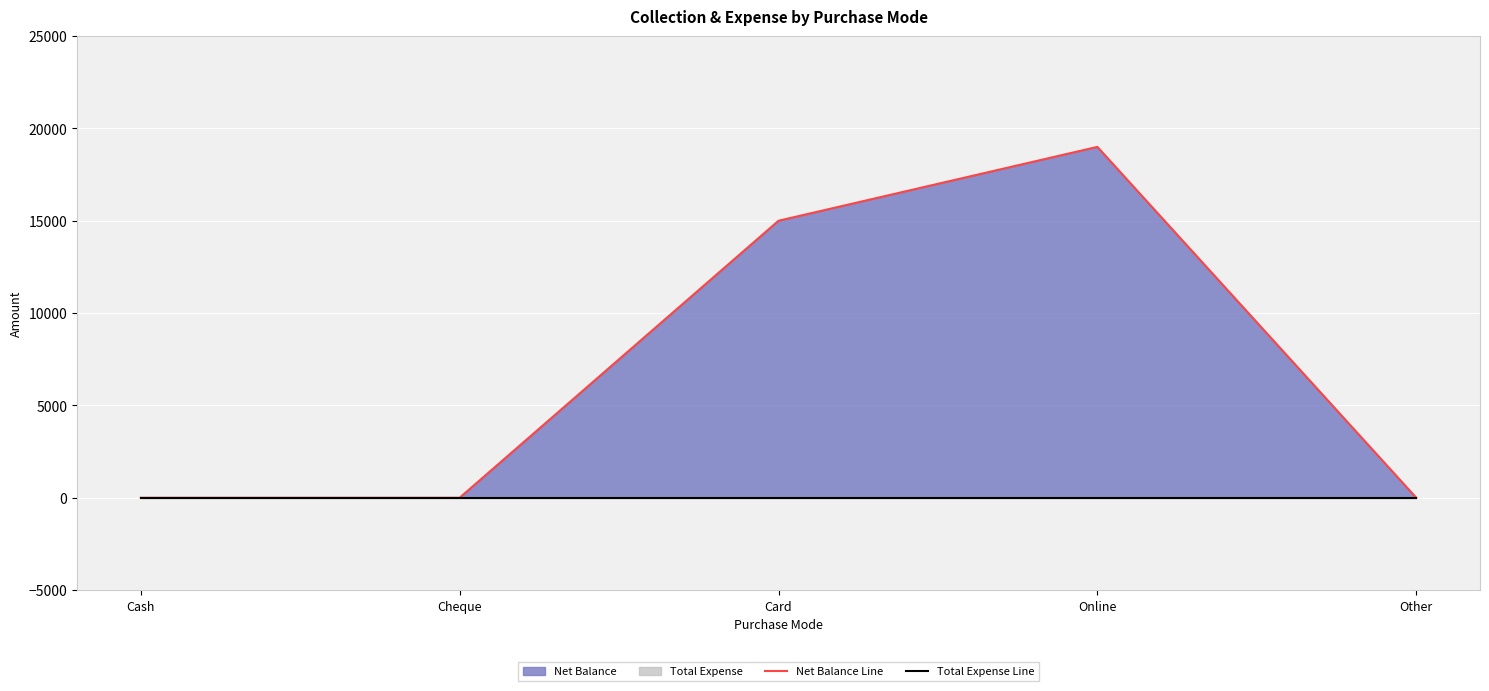

What is the sum of the Net Balance Line values at Card and Online?

34000